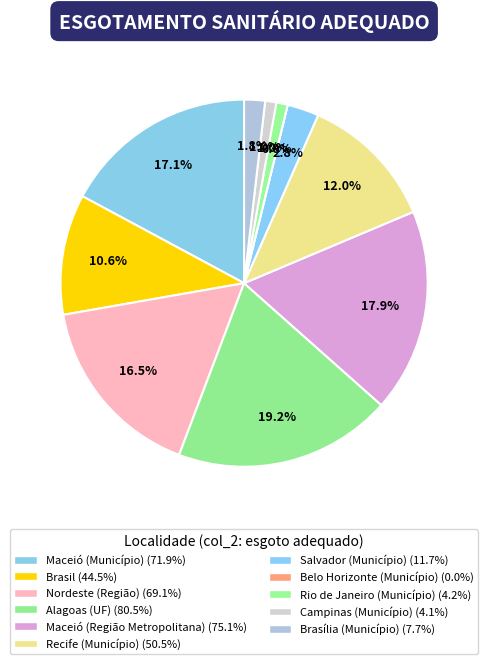

Which slice is the smallest?

Belo Horizonte (Município)